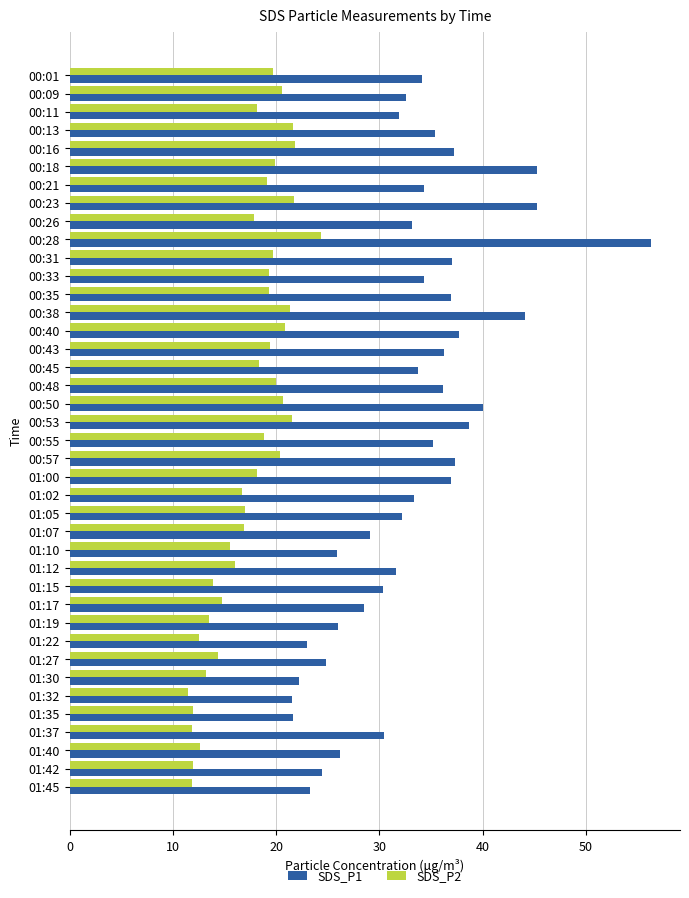

What is the spread (max minus min) of values at 00:35?

17.6